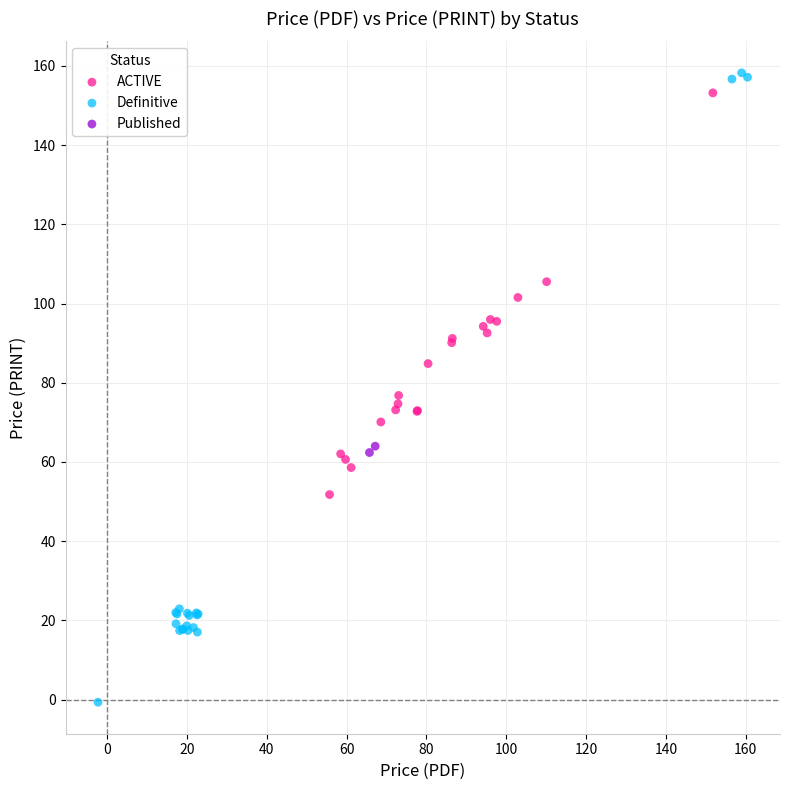

Which series contains the lowest Y value?

Definitive